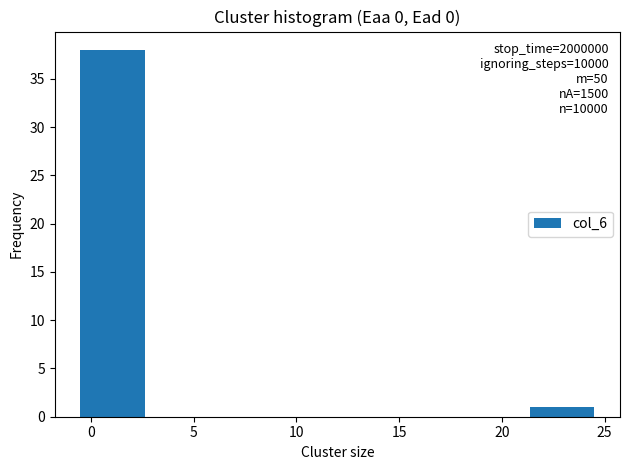

Over which range of the x-axis is the bar tallest?

-0.5 to 2.5